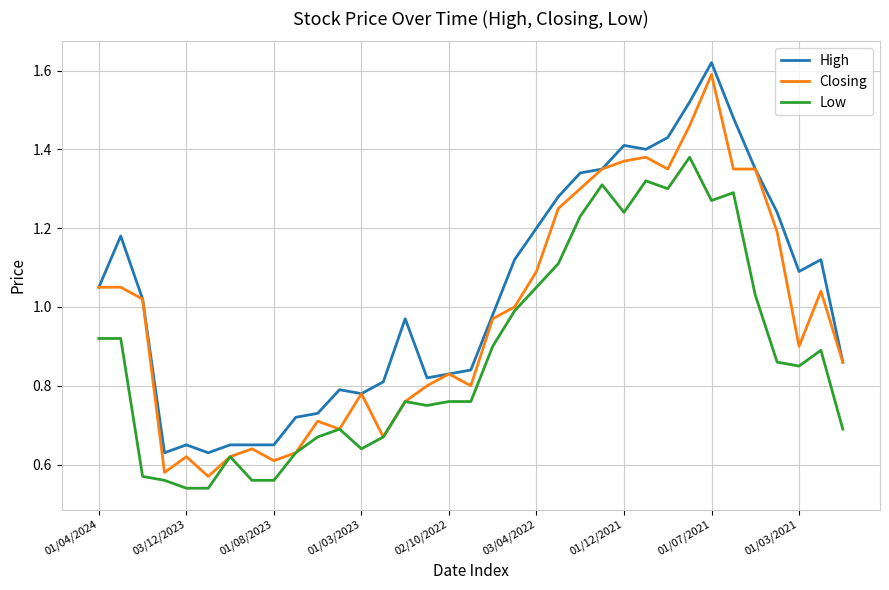

Rank the series by their average value, from lowest to highest.

Low, Closing, High